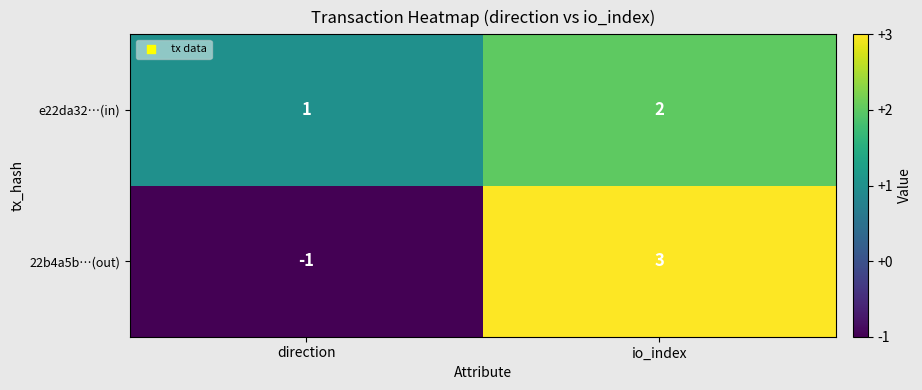

What is the difference between the 22b4a5b…(out) values at direction and io_index?

4